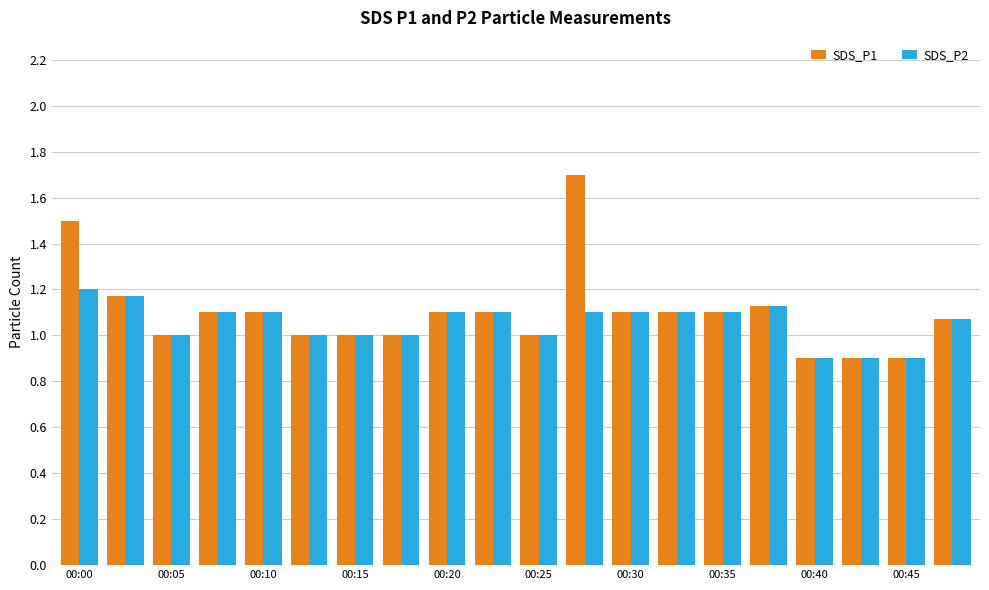

How many groups of bars are there?

20